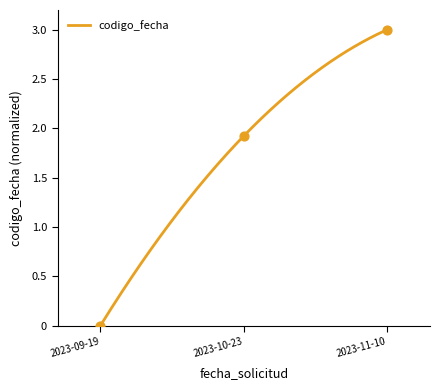

What is the change in value from 2023-09-19 to 2023-10-23?

+1.9